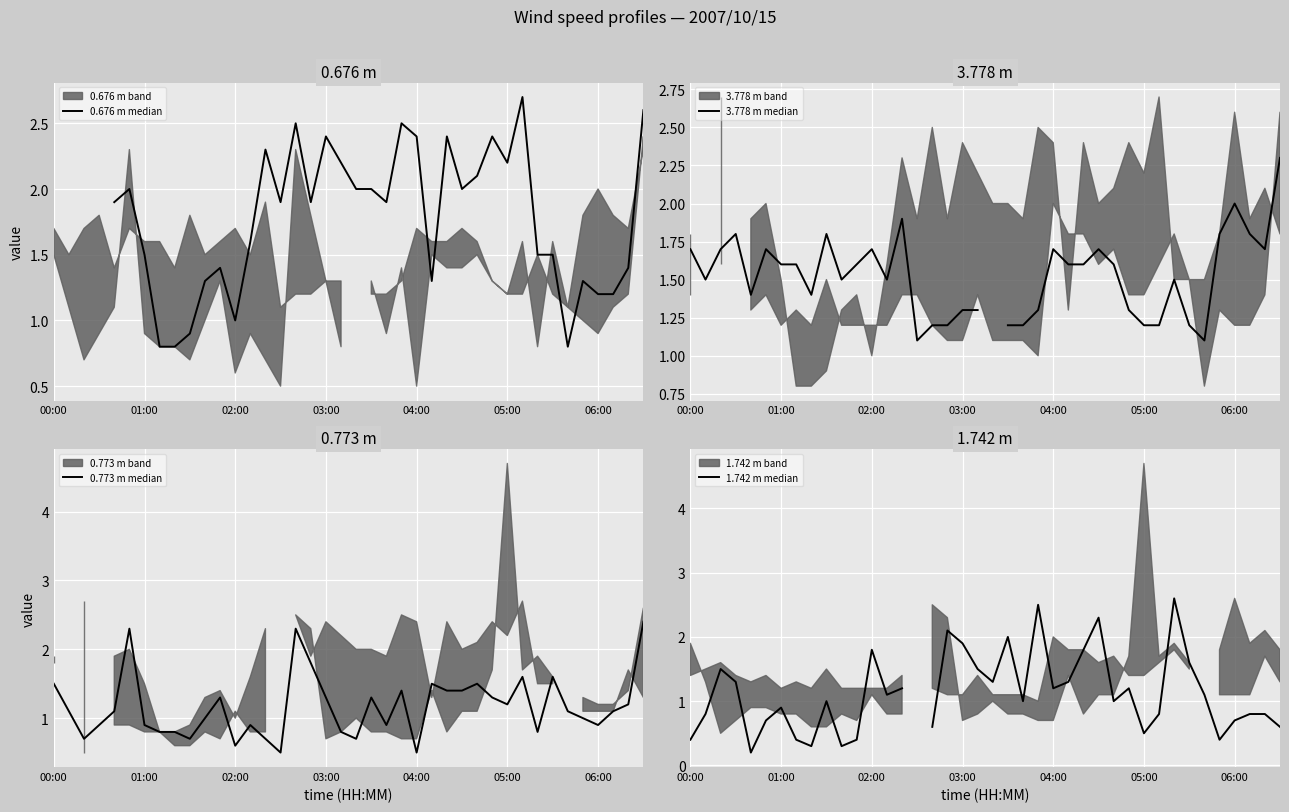

What is the value of the 1.742 m median point at the 5th from the left?

0.2